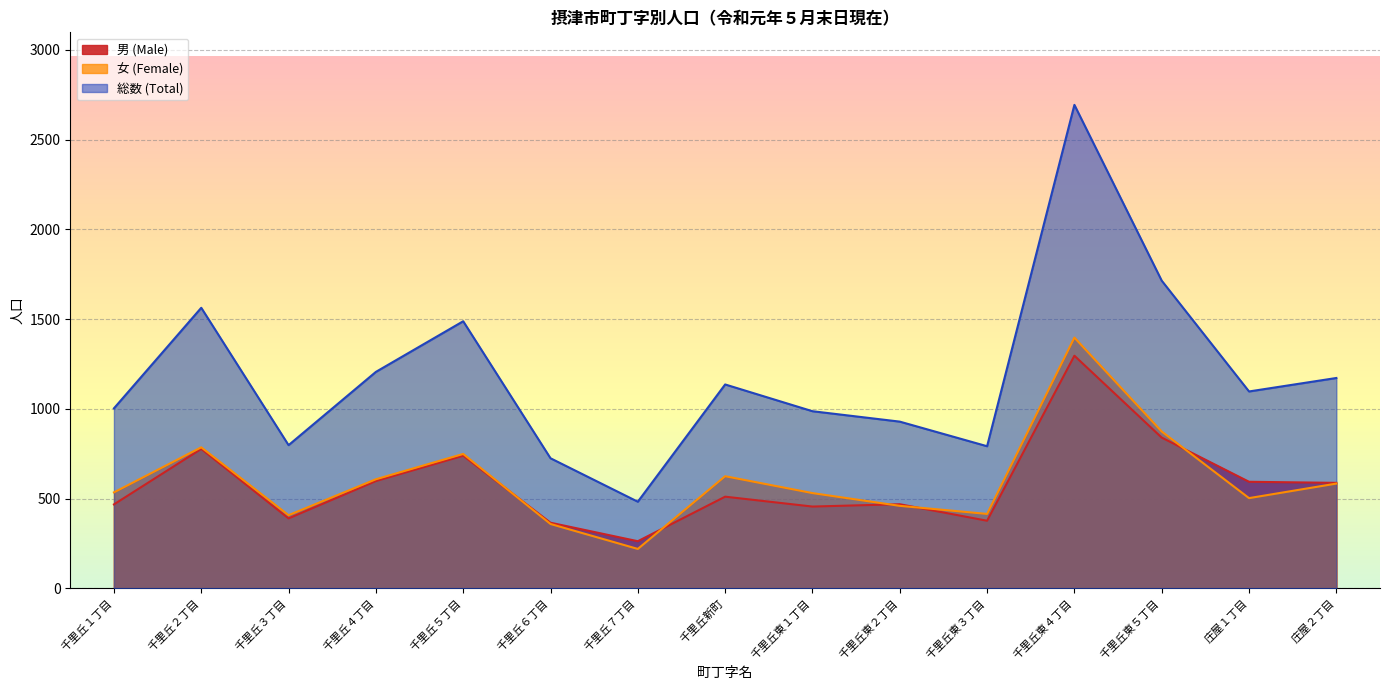

What is the label of the 3rd point from the left?

千里丘３丁目